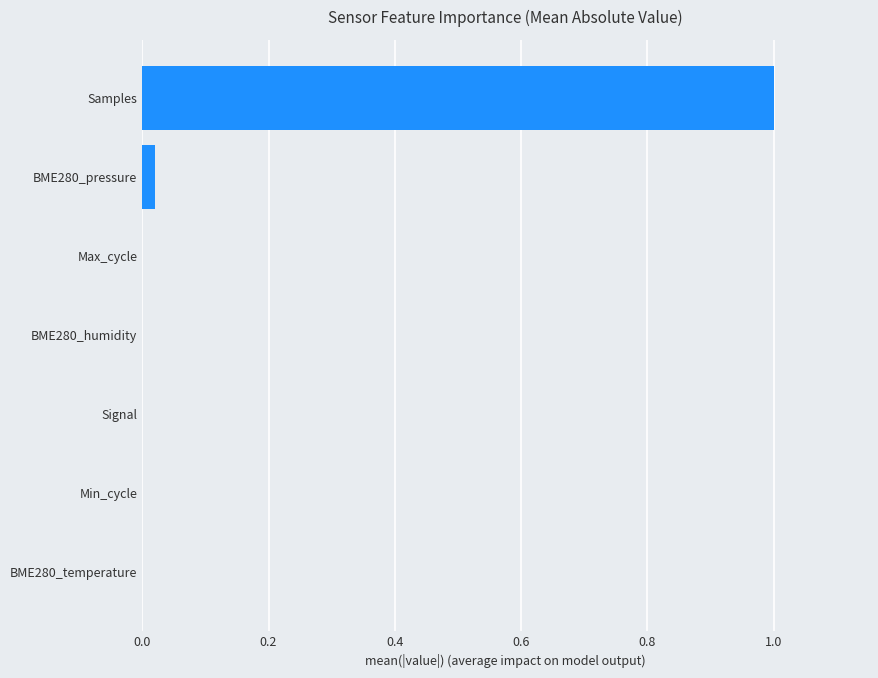

What is the sum of all values?

1.0